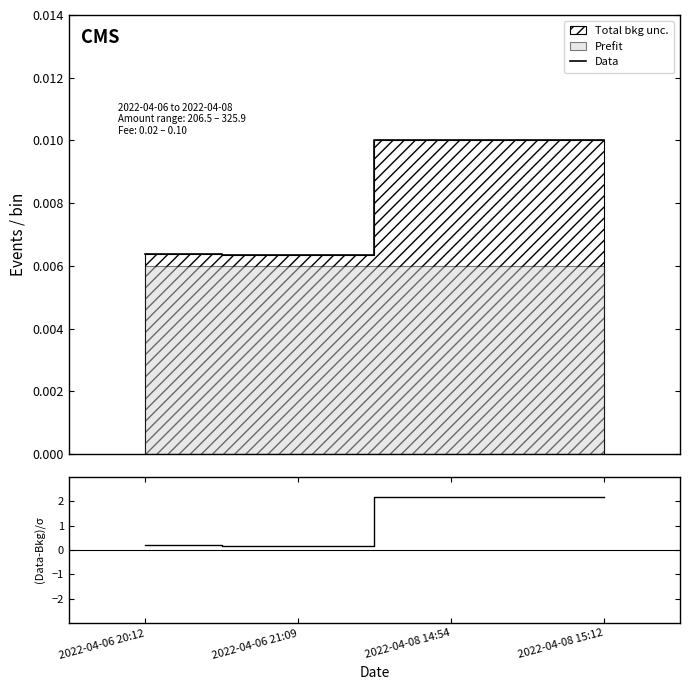

Which series has the largest total across all categories?

(Data-Bkg)/σ